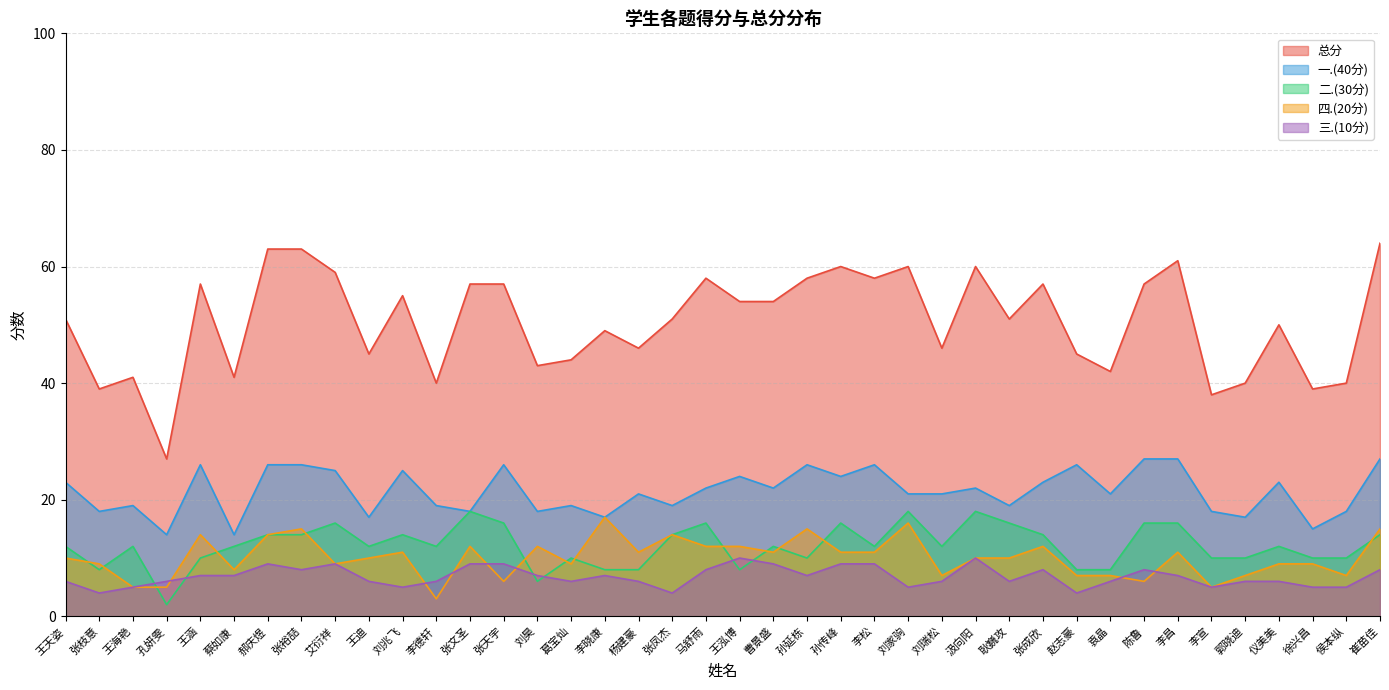

Which series has the widest spread of values?

总分